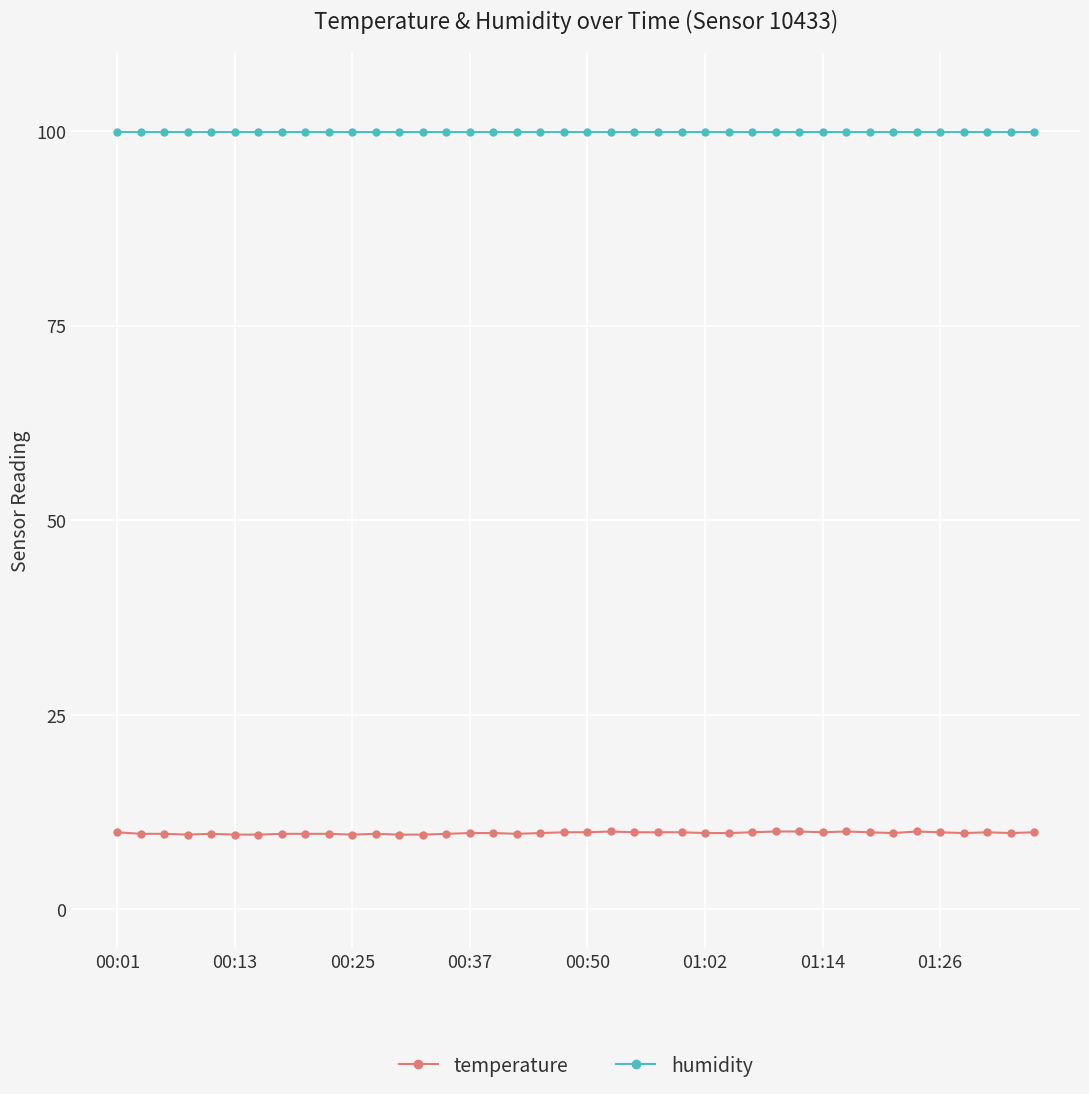

Rank the series by their average value, from lowest to highest.

temperature, humidity